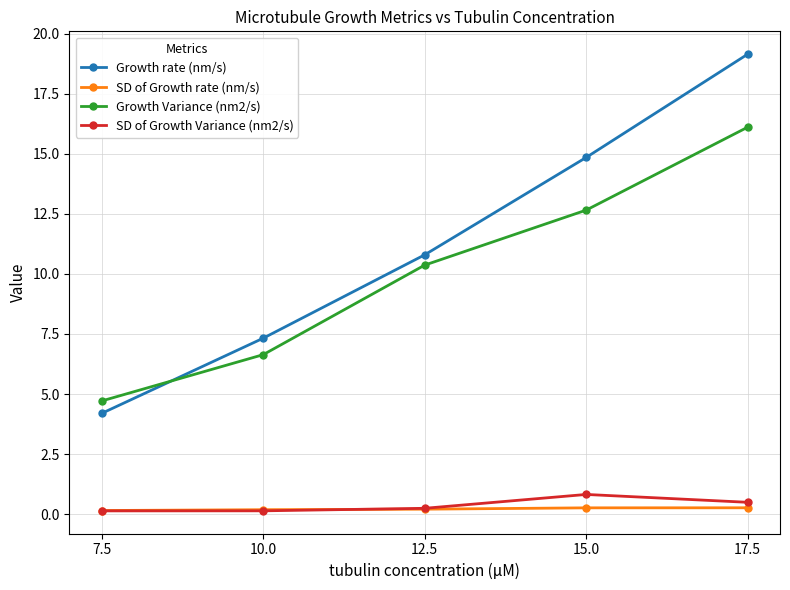

True or false: Growth rate (nm/s) and SD of Growth Variance (nm2/s) cross at least once.

False